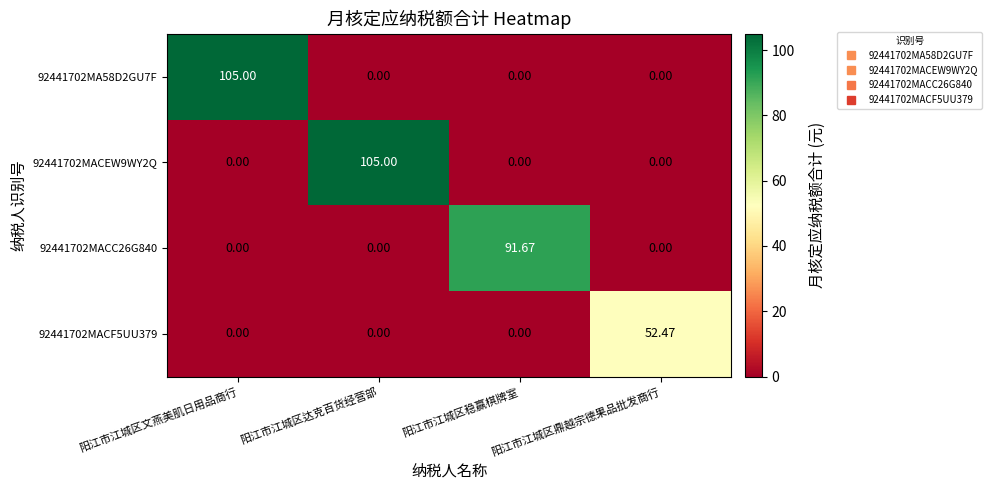

What is the total value across all series at 阳江市江城区达克百货经营部?

105.0